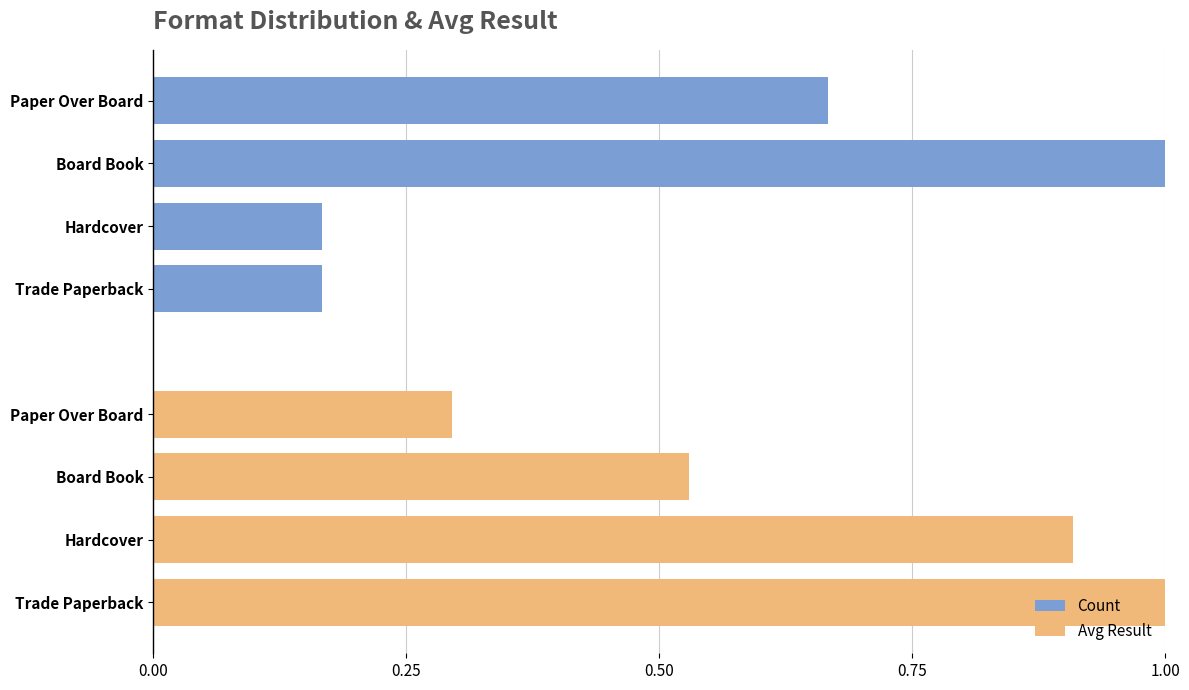

What are all the series names shown in the legend?

Count, Avg Result